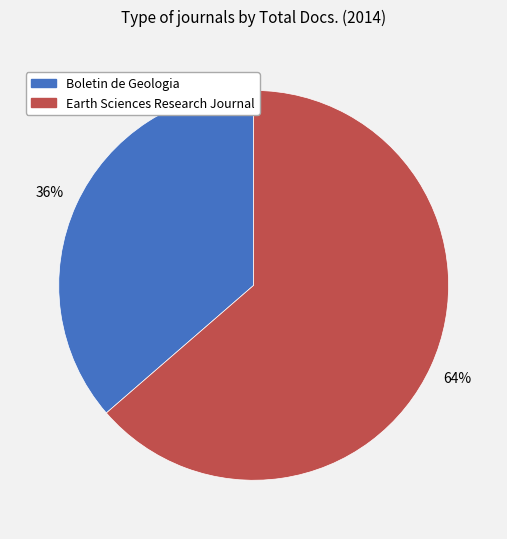

Is it true that Earth Sciences Research Journal is 64% of the pie?

True